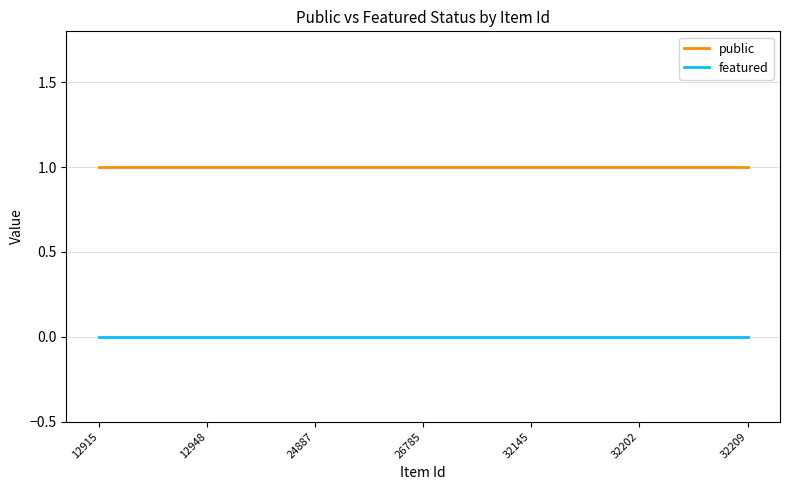

Reading right to left, what are all the values shown in this chart?

public: 1	1	1	1	1	1	1	1	1	1	1	1	1	1	1	1	1	1	1	1	1	1	1	1	1
featured: 0	0	0	0	0	0	0	0	0	0	0	0	0	0	0	0	0	0	0	0	0	0	0	0	0